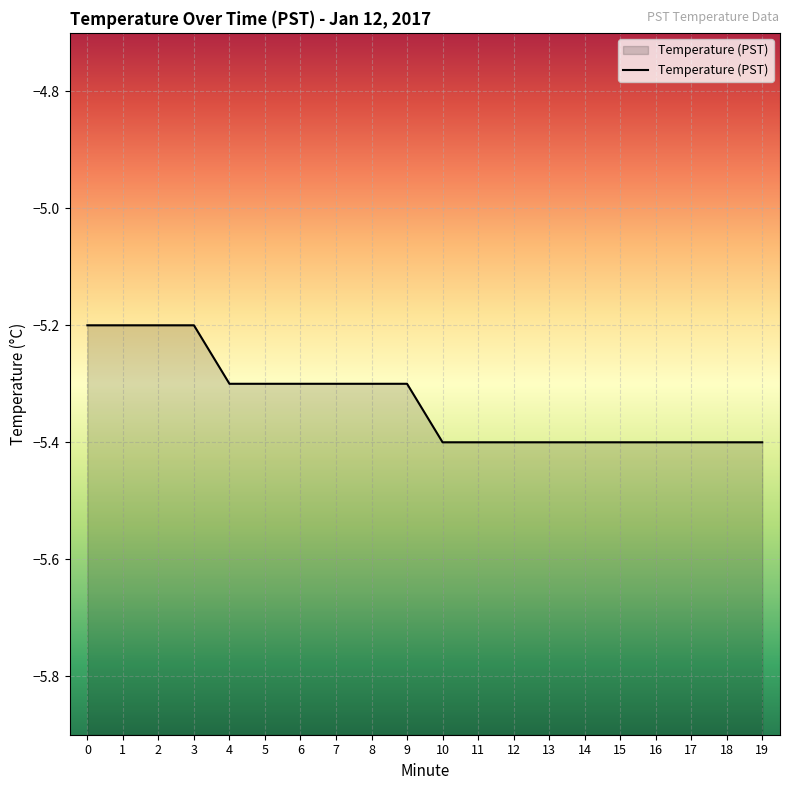

True or false: the data shows -5.4 at 17.

True